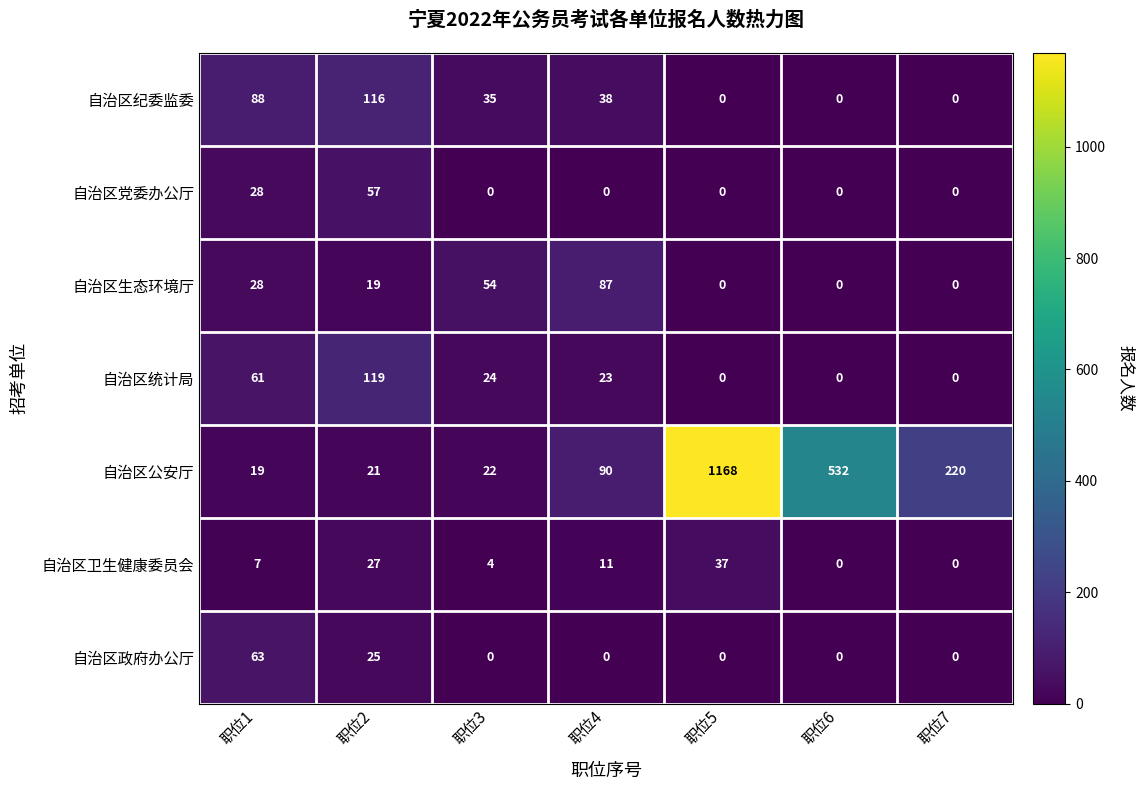

The value of 自治区生态环境厅 at 职位1 is 28. True or false?

True